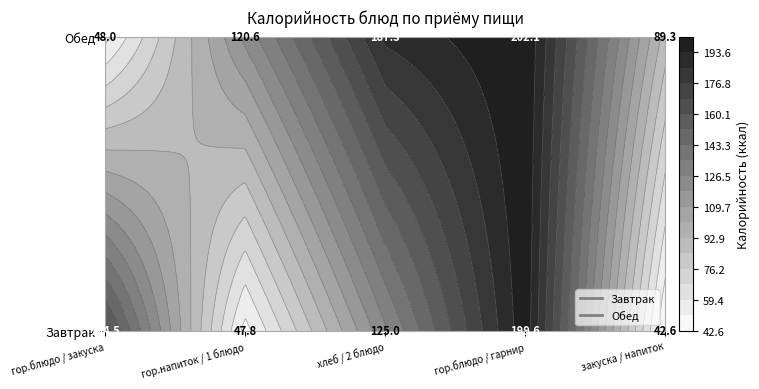

Between 3 and 4, which is larger?

3